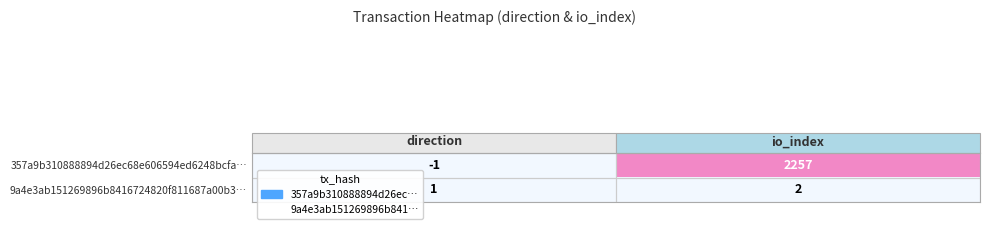

True or false: 357a9b310888894d26ec68e606594ed6248bcfa… has a value of 465 at io_index.

False